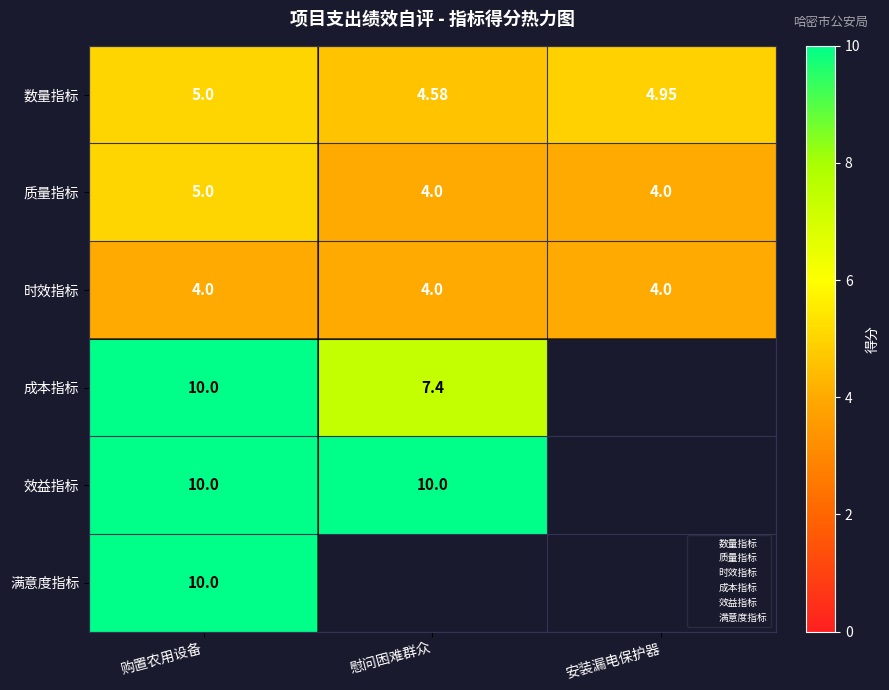

What is the difference between the maximum and minimum values in the 数量指标 series?

0.4